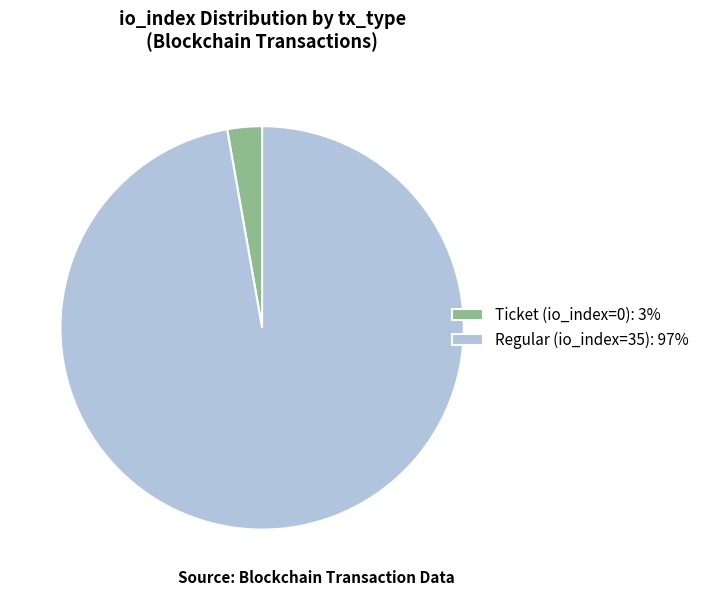

The Regular (io_index=35): 97% slice represents 88% of the pie. True or false?

False